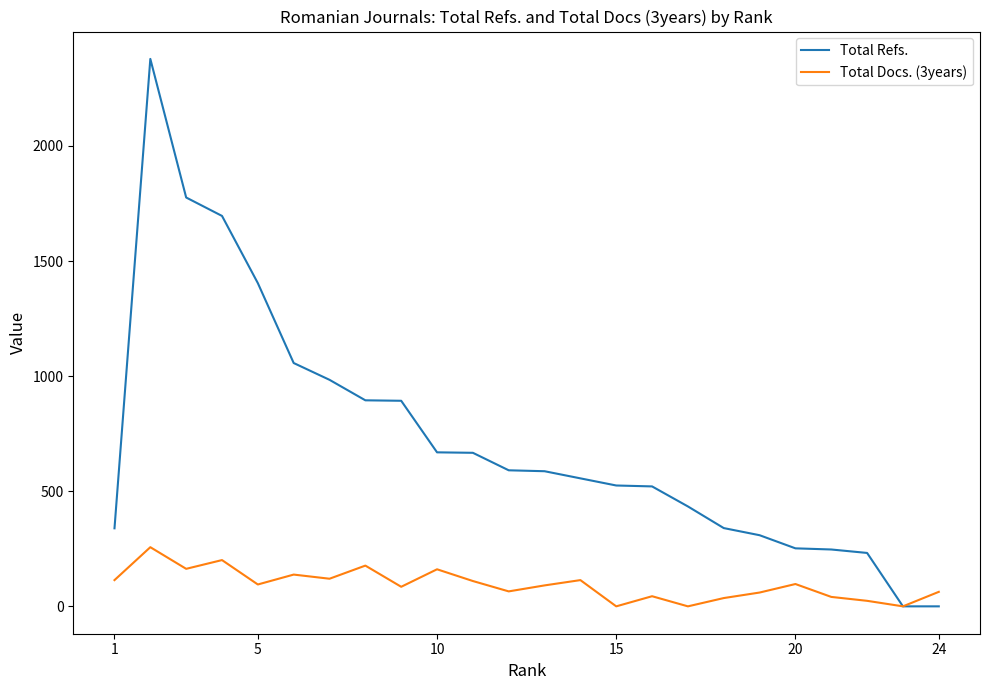

Which series has the largest total across all categories?

Total Refs.